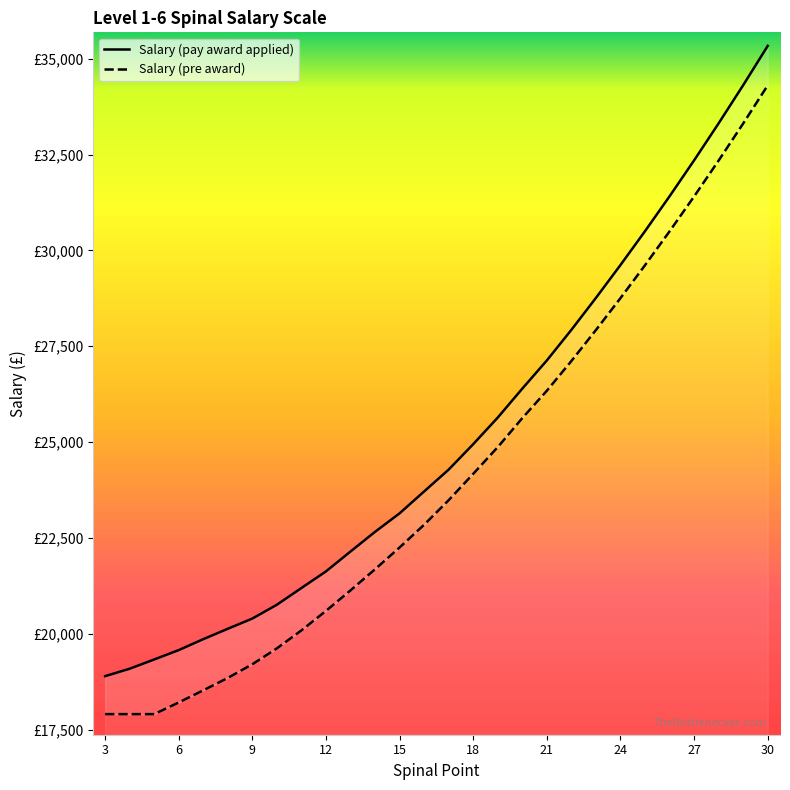

What are all the series names shown in the legend?

Salary (pay award applied), Salary (pre award)